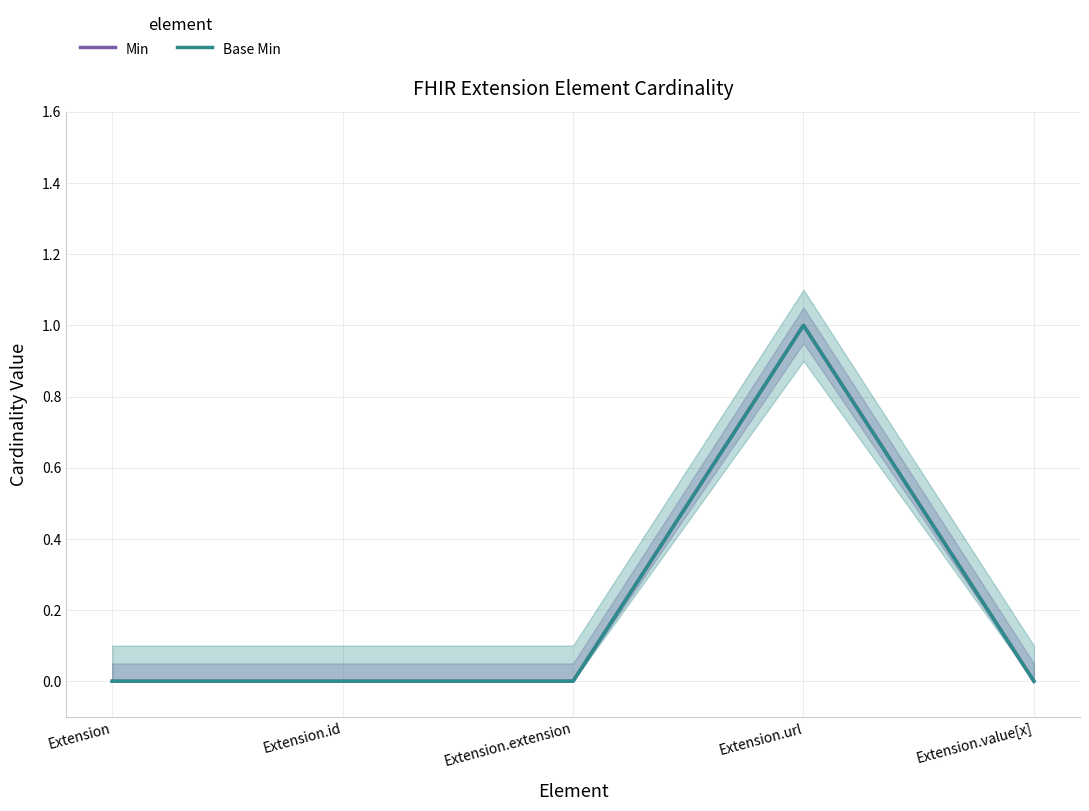

Is the value of Min at Extension.extension greater than the value of Base Min at Extension.id?

No